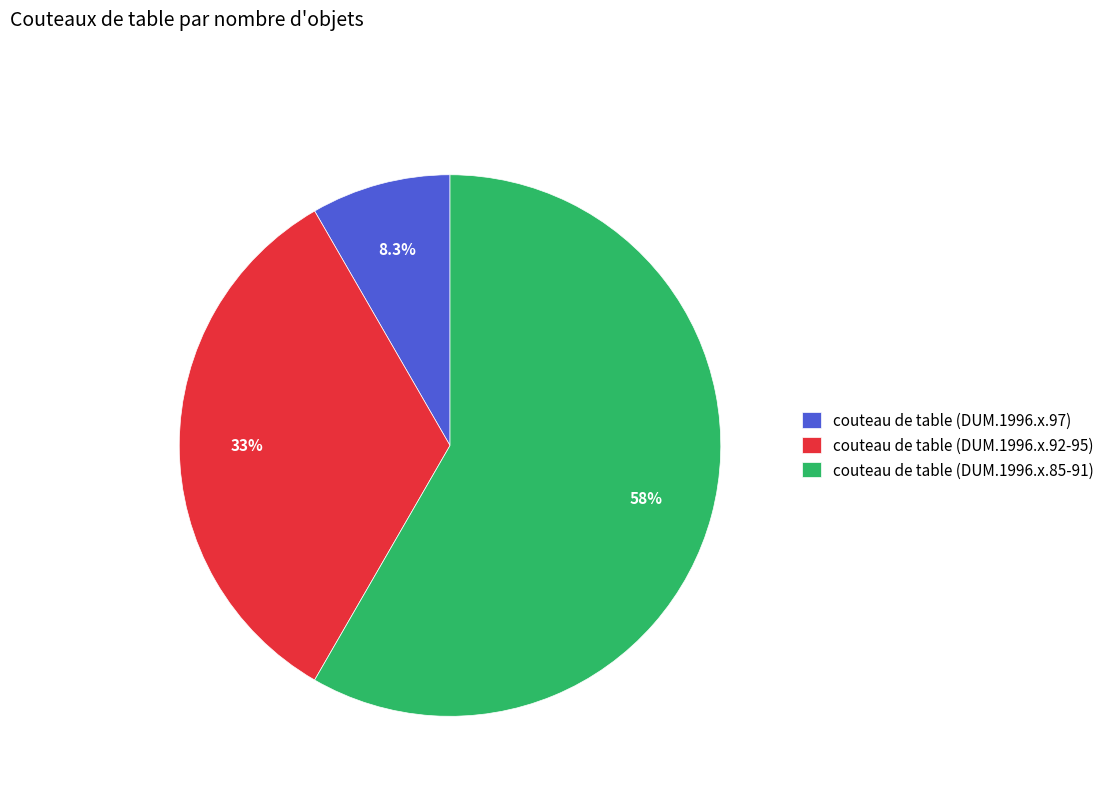

What portion of the pie excludes couteau de table (DUM.1996.x.97)?

91.7%